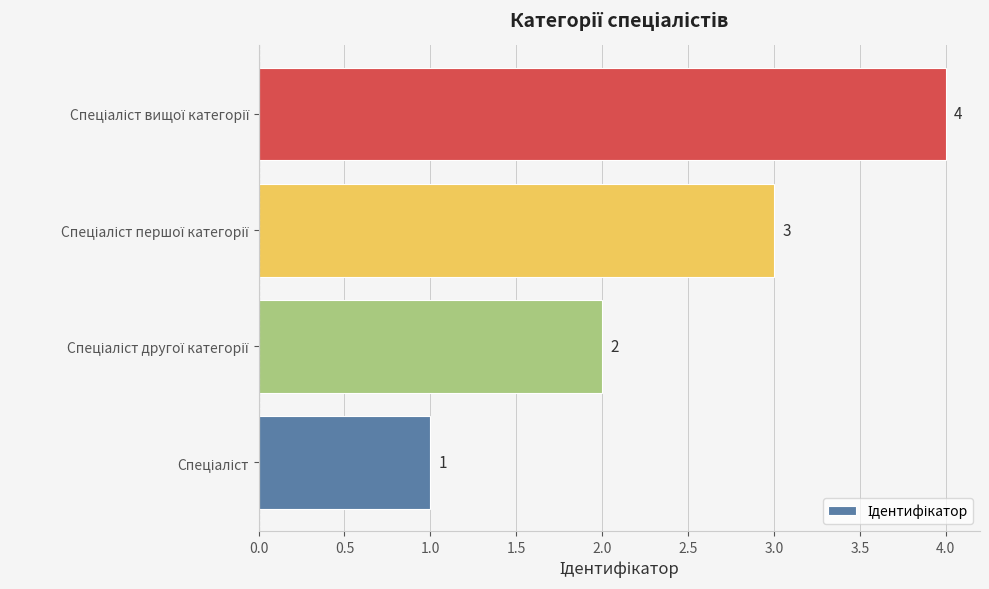

Does the chart contain any negative values?

No